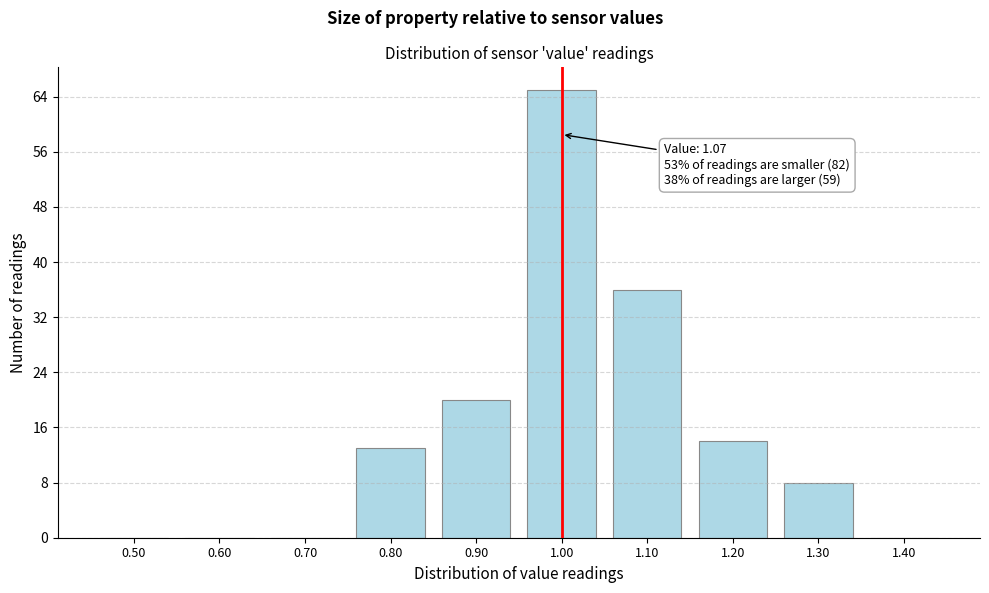

What is the sum of all values?

156